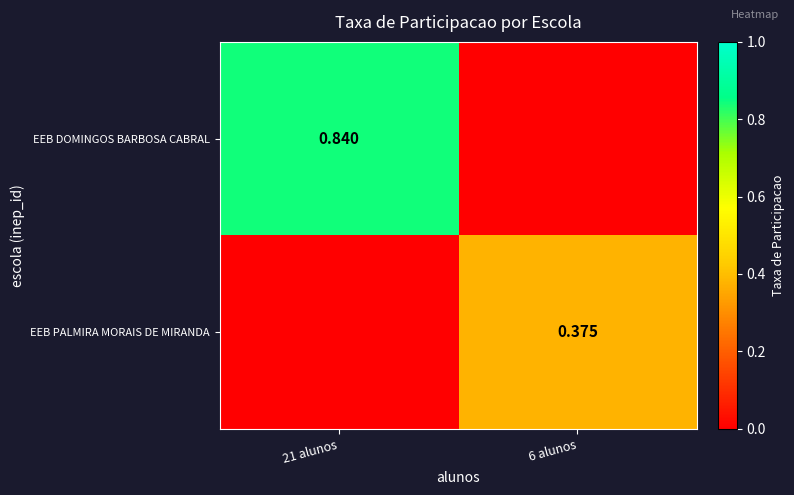

The EEB PALMIRA MORAIS DE MIRANDA series shows 0.4 at 6 alunos. True or false?

True